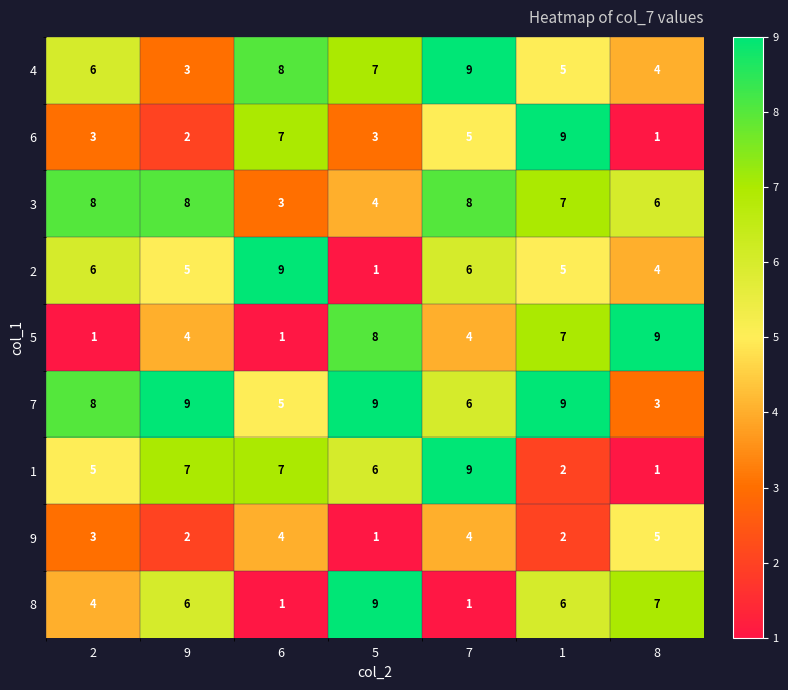

What is the difference between the highest and lowest values at 7?

8